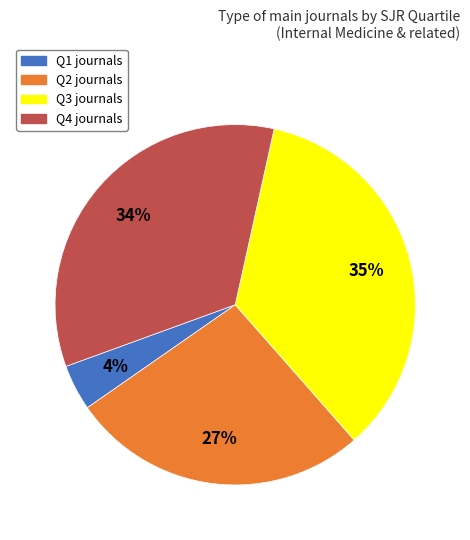

How many segments does this pie chart have?

4